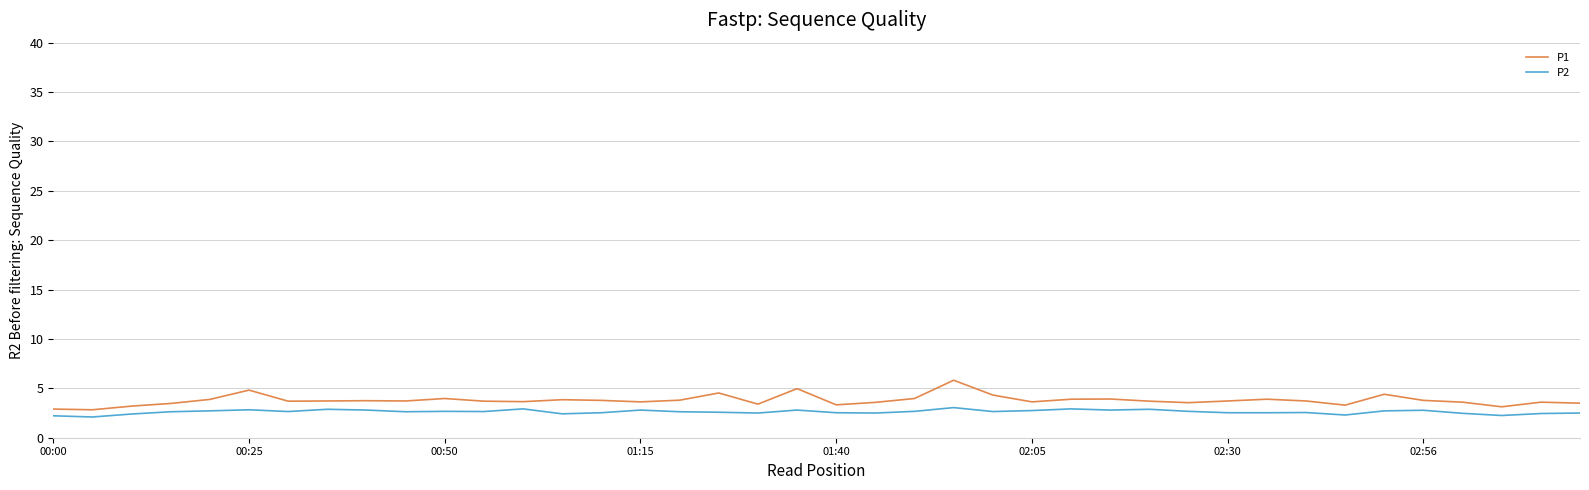

True or false: P1 and P2 cross at least once.

False